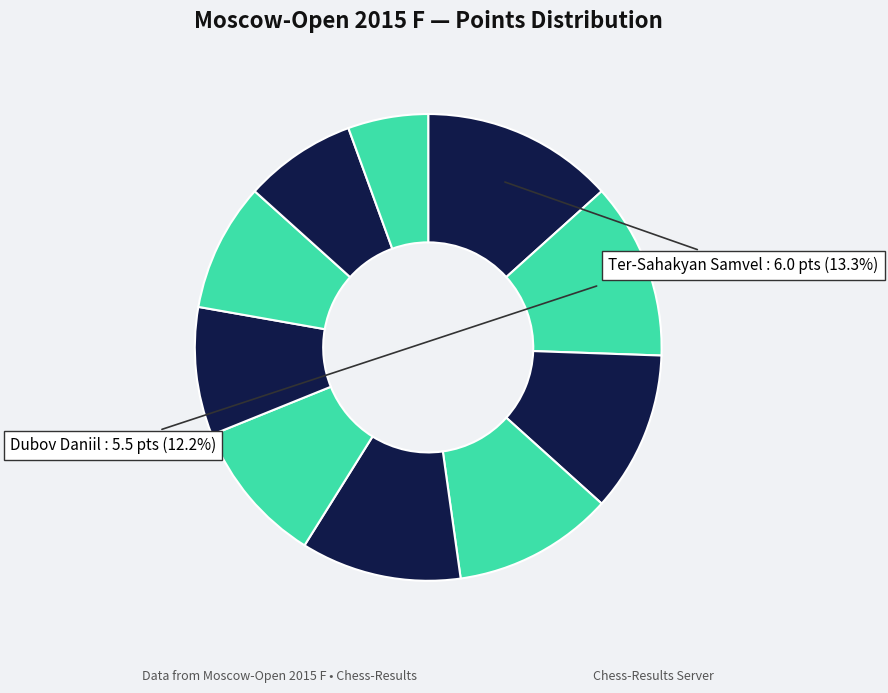

To the nearest percent, what is the difference between the largest and smallest slice percentages?

8%